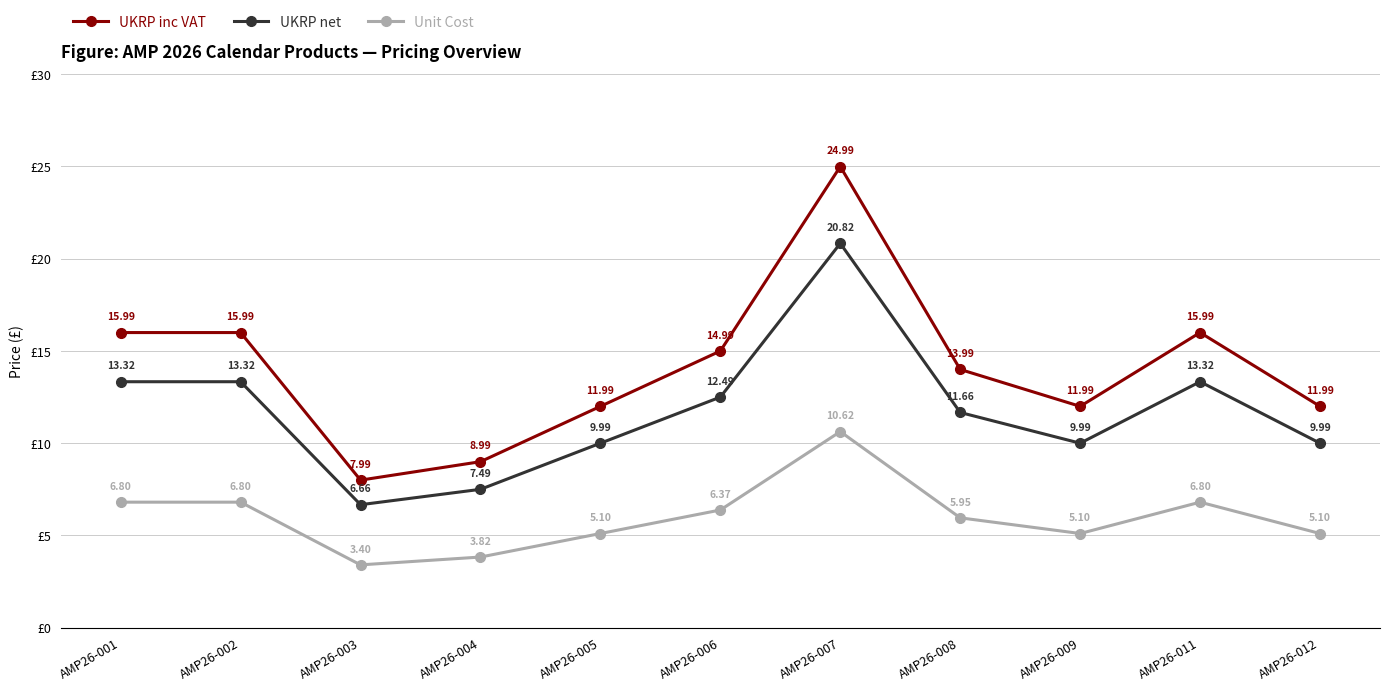

Count the number of data series in this chart.

3